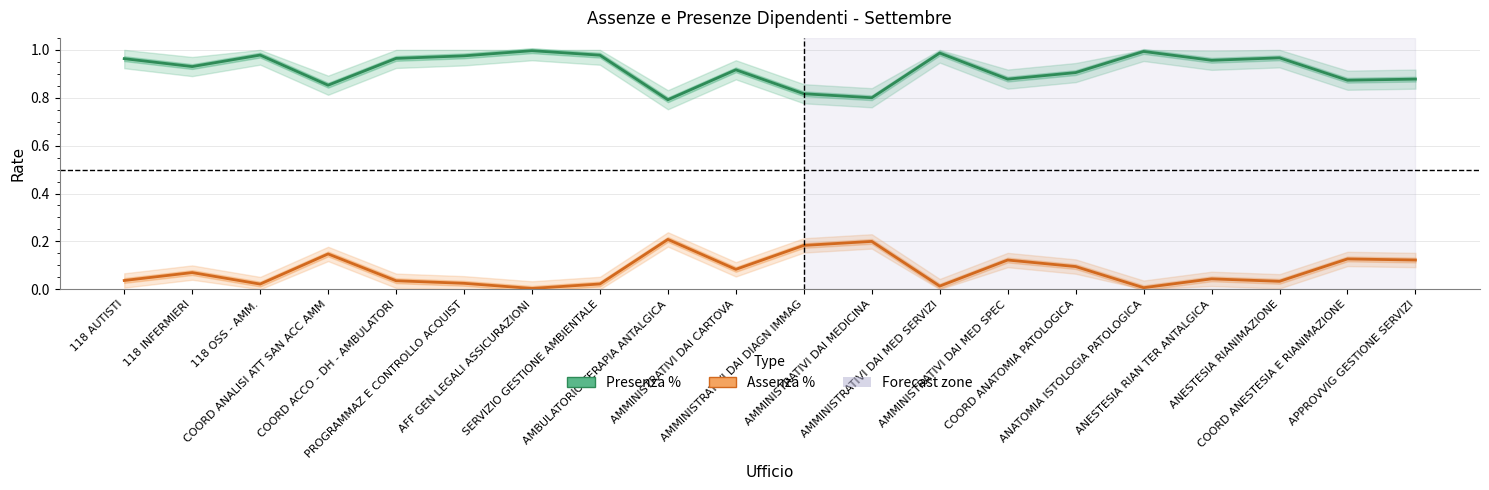

Rank the series by their maximum value, from highest to lowest.

Presenza %, Assenza %